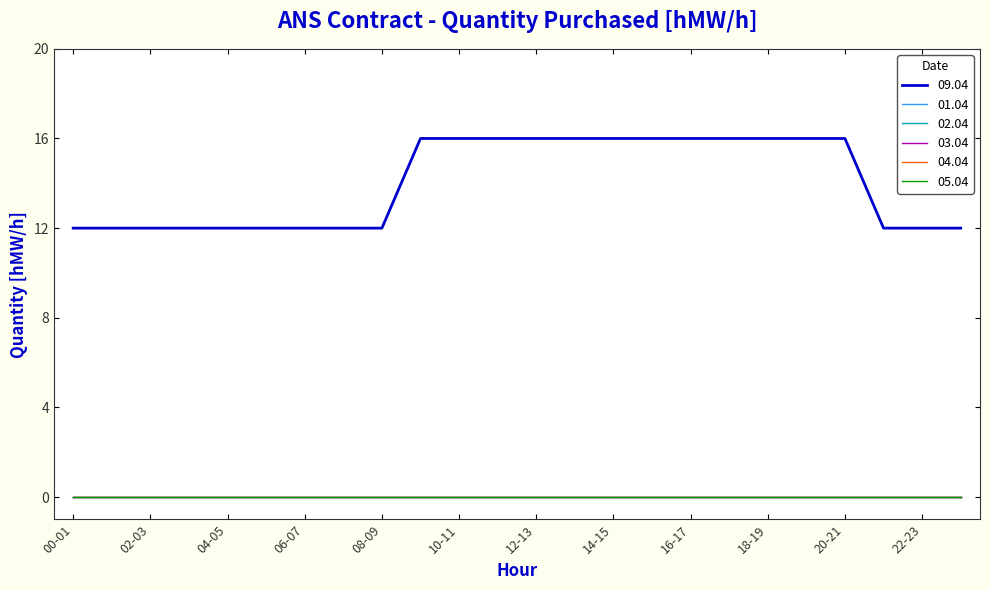

Is this an area chart (filled region under the line)?

No